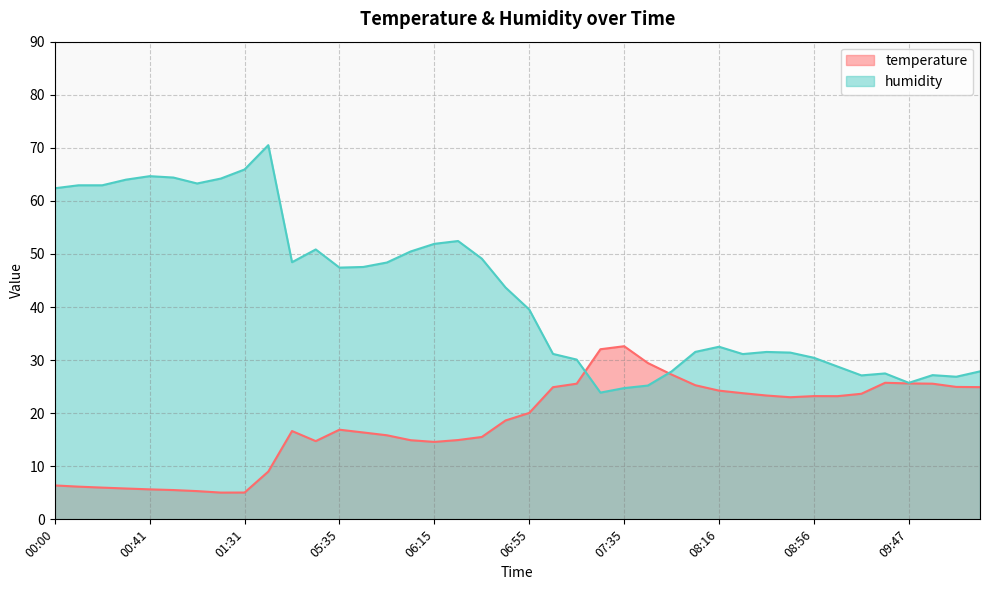

Reading left to right, what are all the values shown in this chart?

temperature: 6.4	6.2	6.0	5.8	5.7	5.5	5.3	5.0	5.0	9.0	16.6	14.7	16.9	16.4	15.8	14.9	14.6	14.9	15.5	18.6	20.1	24.9	25.6	32.0	32.6	29.4	27.3	25.3	24.2	23.8	23.3	23.0	23.2	23.2	23.7	25.7	25.6	25.6	24.9	24.9
humidity: 62.4	62.9	62.9	64.0	64.7	64.4	63.3	64.2	65.9	70.5	48.5	50.9	47.4	47.5	48.4	50.5	51.9	52.4	49.1	43.7	39.5	31.2	30.1	23.9	24.7	25.2	27.9	31.6	32.5	31.1	31.5	31.4	30.4	28.8	27.1	27.5	25.7	27.2	26.9	27.9